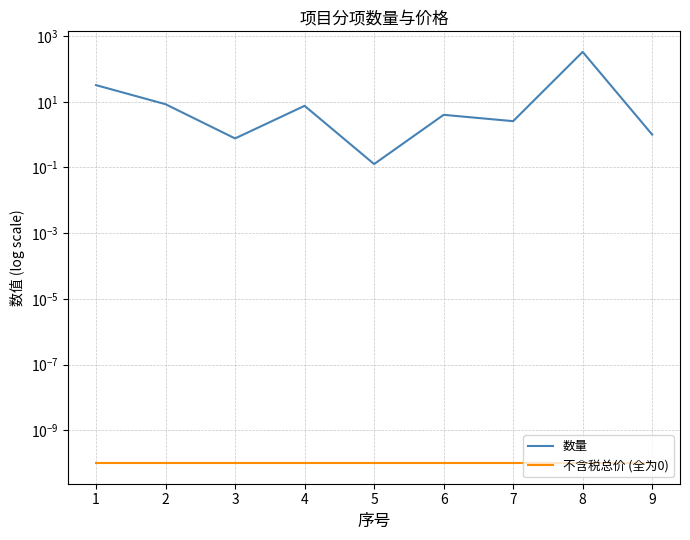

In 数量, how many points are lower than both neighbors (excluding endpoints)?

3